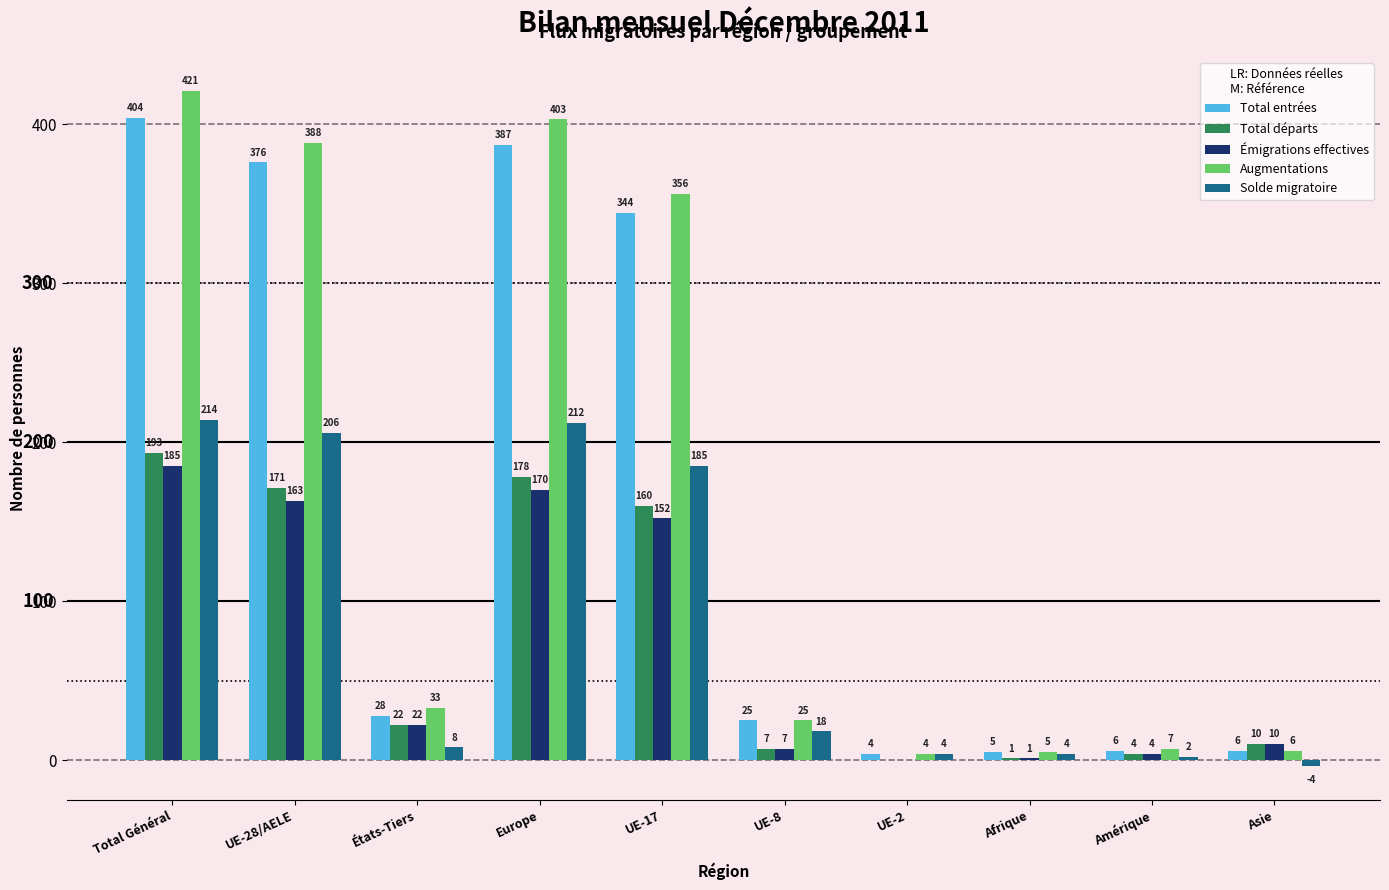

Which series changed the most between États-Tiers and Afrique?

Augmentations